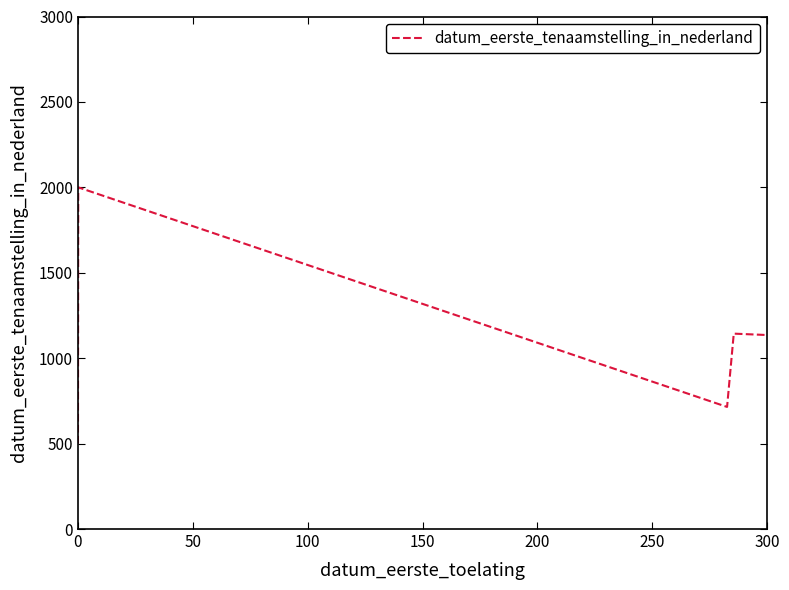

What is the difference between the maximum and minimum values?

1500.0